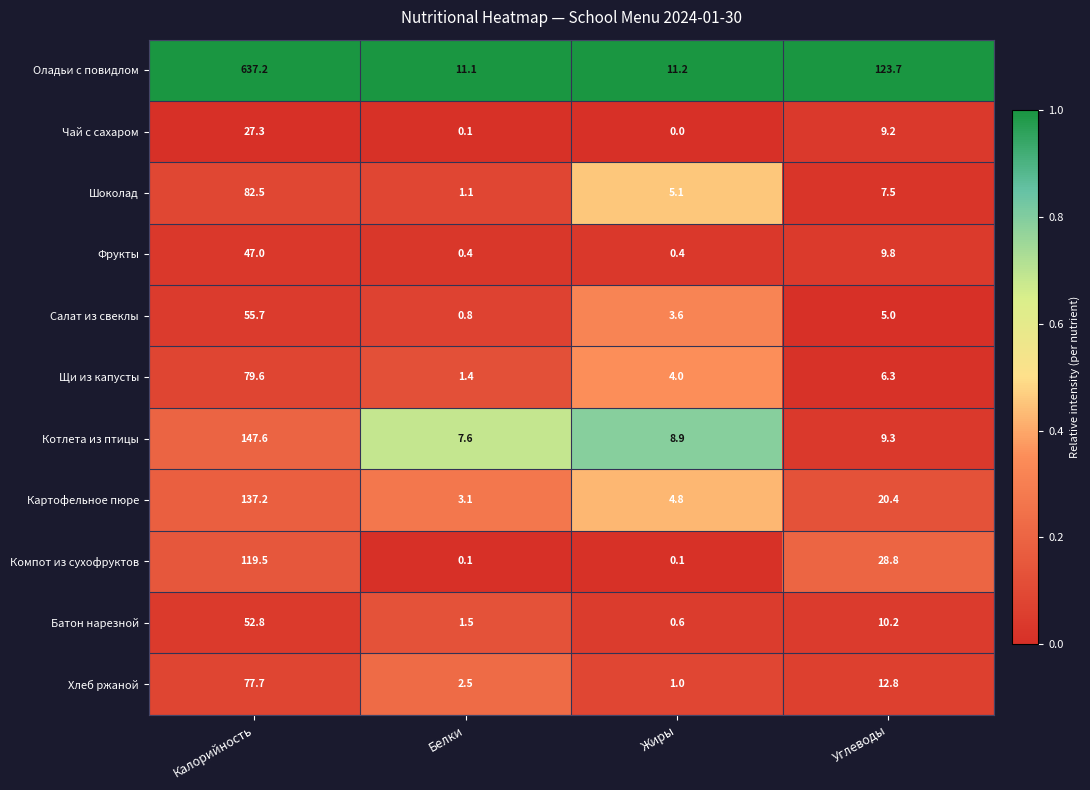

Which label corresponds to the largest value in the chart?

Калорийность